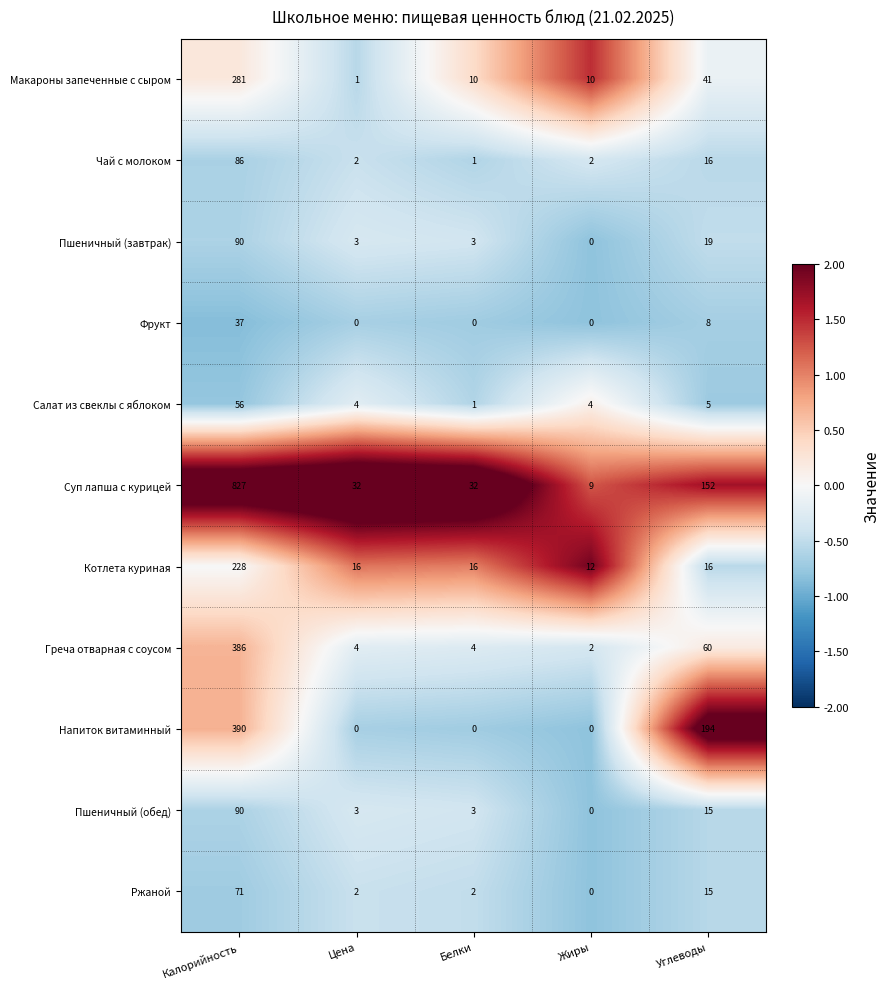

What is the maximum value for Пшеничный (завтрак)?

90